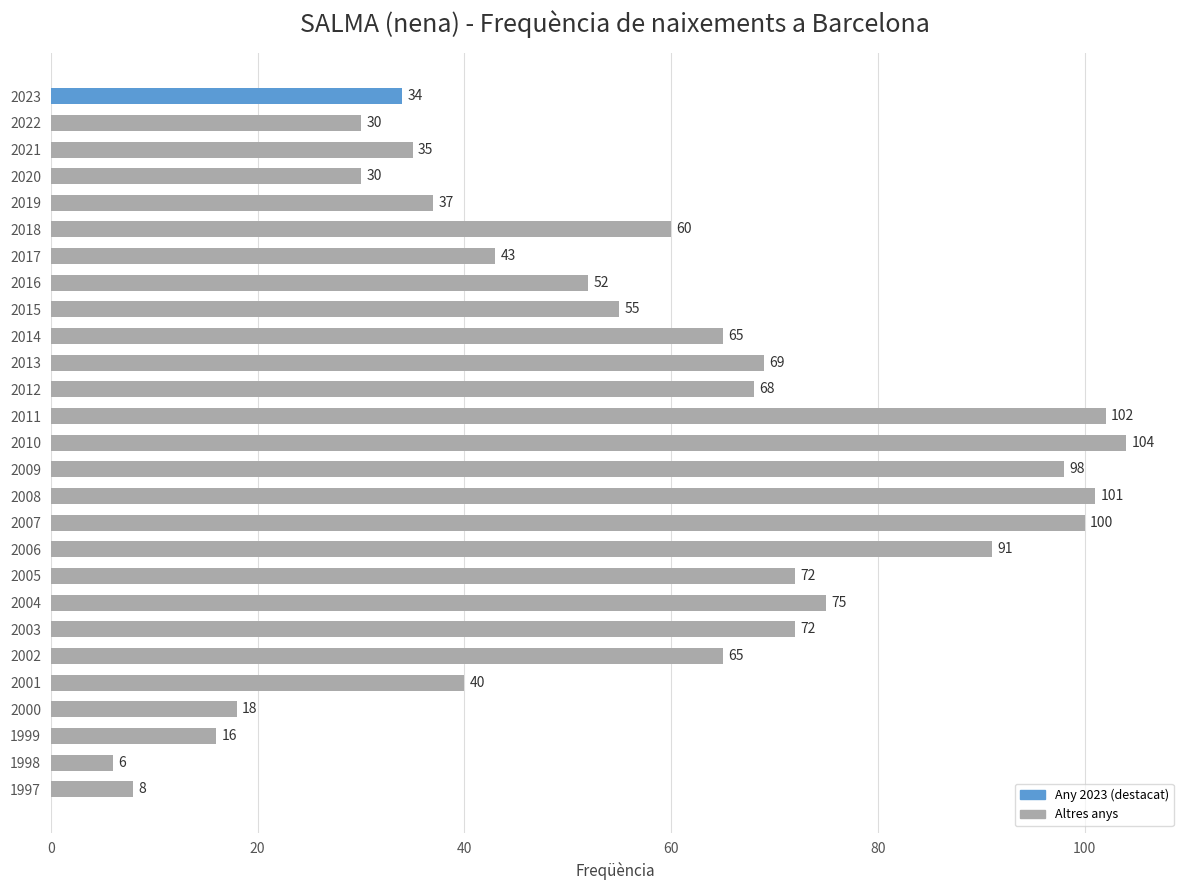

The value at 2003 is 72. True or false?

True